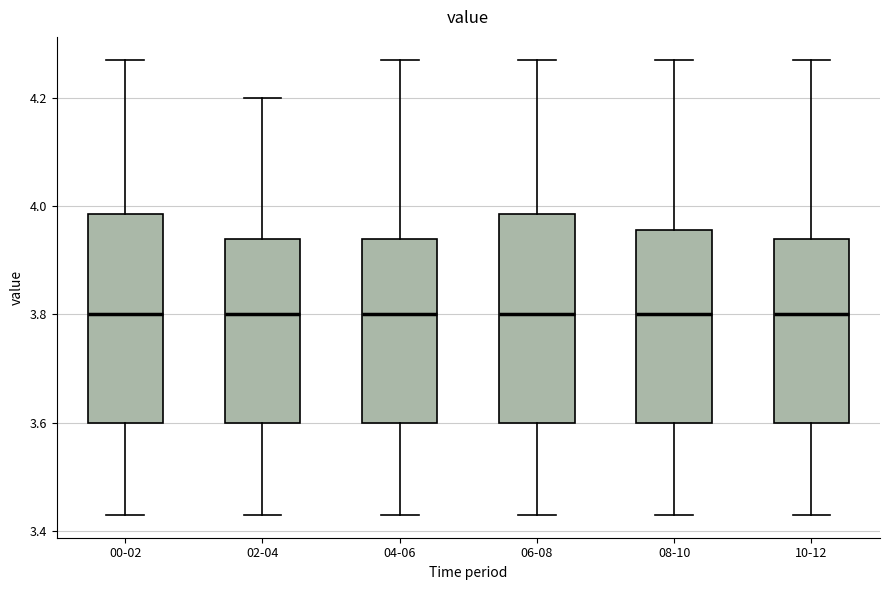

Reading left to right, read every box against the y-axis: the position of its median line, the range the box covers, and the ends of its whiskers. The values are not printed on the chart, so give them approximately, as read against the axis.

00-02: median 3.80, box 3.60 to 3.98, whiskers 3.44 to 4.28
02-04: median 3.80, box 3.60 to 3.94, whiskers 3.44 to 4.20
04-06: median 3.80, box 3.60 to 3.94, whiskers 3.44 to 4.28
06-08: median 3.80, box 3.60 to 3.98, whiskers 3.44 to 4.28
08-10: median 3.80, box 3.60 to 3.96, whiskers 3.44 to 4.28
10-12: median 3.80, box 3.60 to 3.94, whiskers 3.44 to 4.28